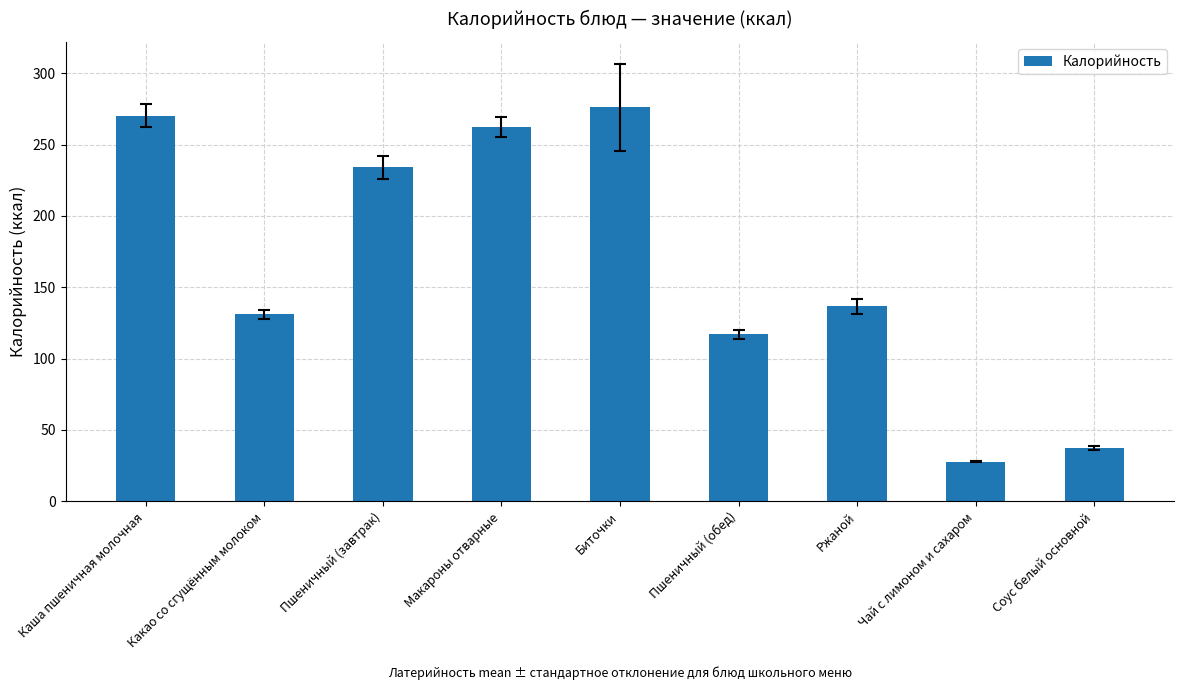

Which has a higher value, Соус белый основной or Макароны отварные?

Макароны отварные